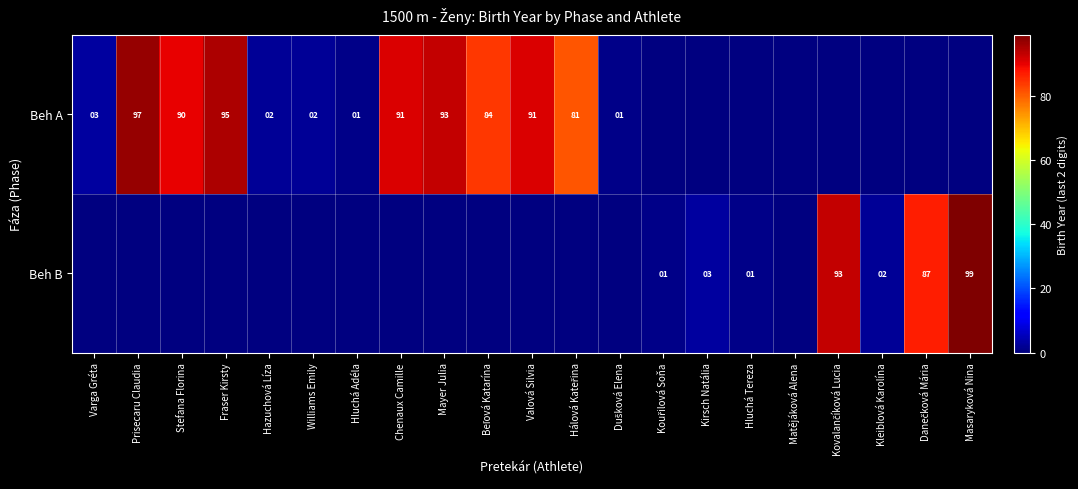

How many series are shown in this chart?

2